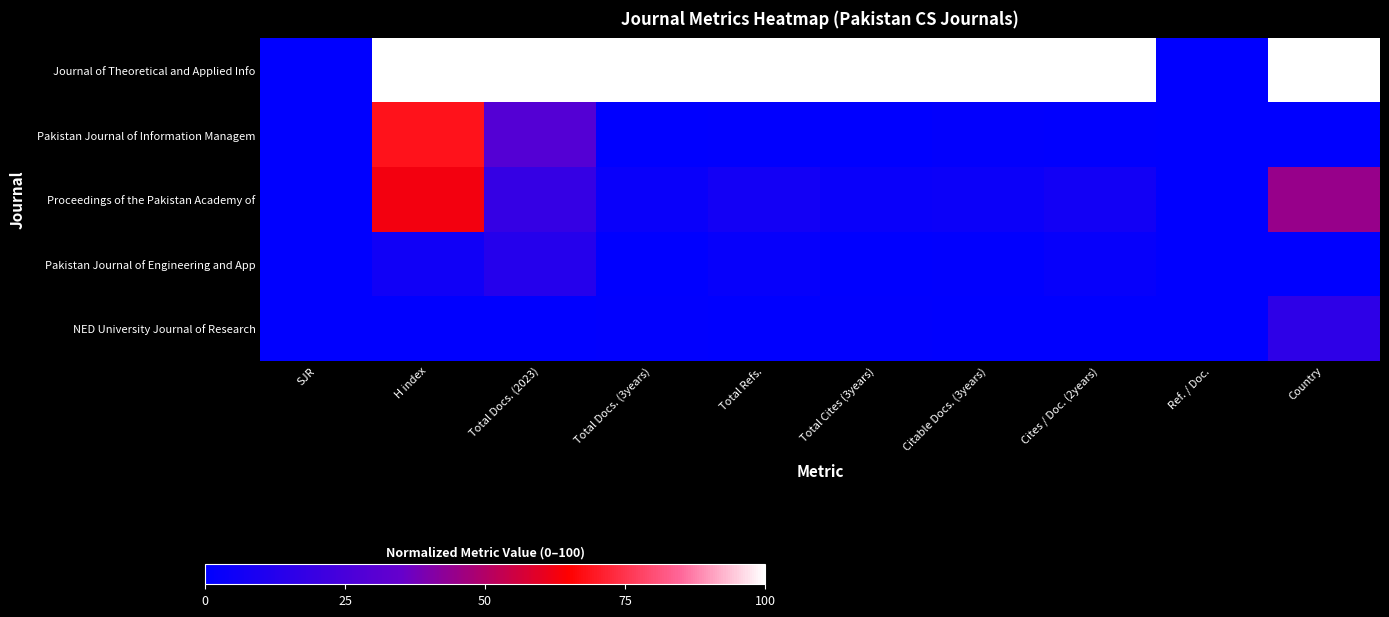

Reading left to right, transcribe all the data shown in this chart.

Journal of Theoretical and Applied Info: SJR=0.0	H index=100.0	Total Docs. (2023)=100.0	Total Docs. (3years)=100.0	Total Refs.=100.0	Total Cites (3years)=100.0	Citable Docs. (3years)=100.0	Cites / Doc. (2years)=100.0	Ref. / Doc.=0.0	Country=100.0
Pakistan Journal of Information Managem: SJR=0.0	H index=68.6	Total Docs. (2023)=28.9	Total Docs. (3years)=0.2	Total Refs.=0.4	Total Cites (3years)=0.3	Citable Docs. (3years)=1.2	Cites / Doc. (2years)=0.4	Ref. / Doc.=0.0	Country=0.0
Proceedings of the Pakistan Academy of: SJR=0.0	H index=62.9	Total Docs. (2023)=18.4	Total Docs. (3years)=3.4	Total Refs.=6.8	Total Cites (3years)=3.3	Citable Docs. (3years)=4.2	Cites / Doc. (2years)=6.5	Ref. / Doc.=0.0	Country=44.6
Pakistan Journal of Engineering and App: SJR=0.0	H index=5.7	Total Docs. (2023)=13.2	Total Docs. (3years)=0.0	Total Refs.=2.5	Total Cites (3years)=0.0	Citable Docs. (3years)=0.6	Cites / Doc. (2years)=2.5	Ref. / Doc.=0.0	Country=0.0
NED University Journal of Research: SJR=0.0	H index=0.0	Total Docs. (2023)=0.0	Total Docs. (3years)=0.5	Total Refs.=0.0	Total Cites (3years)=0.4	Citable Docs. (3years)=0.0	Cites / Doc. (2years)=0.0	Ref. / Doc.=0.0	Country=16.1